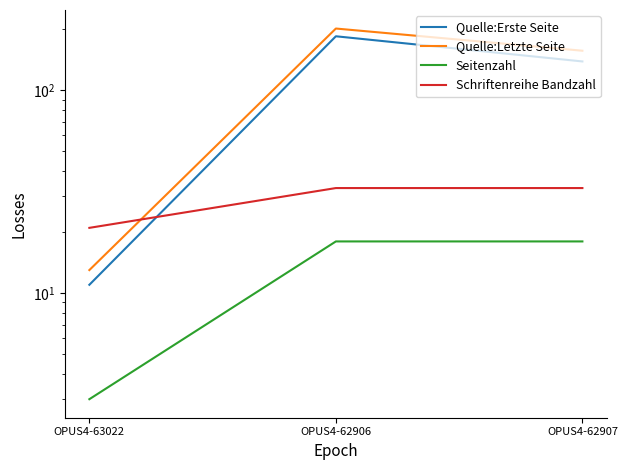

How many distinct data groups are displayed?

4